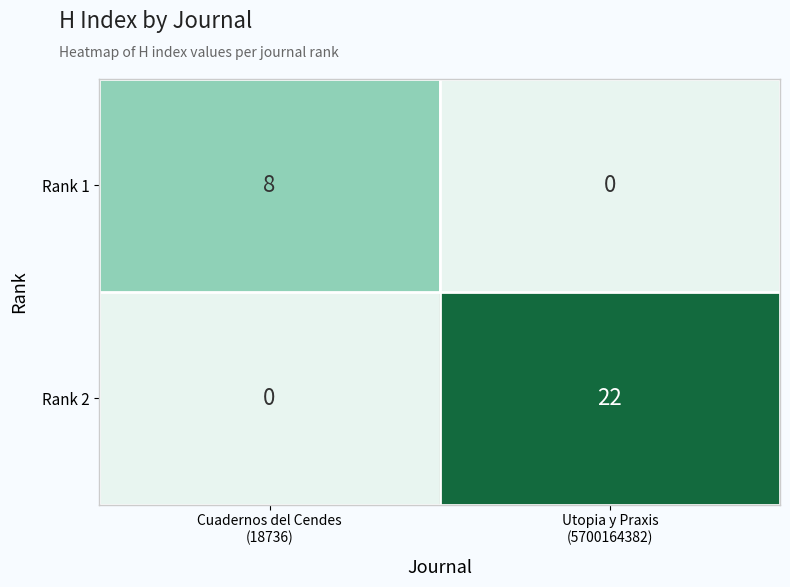

At how many categories does at least one series exceed 7?

2